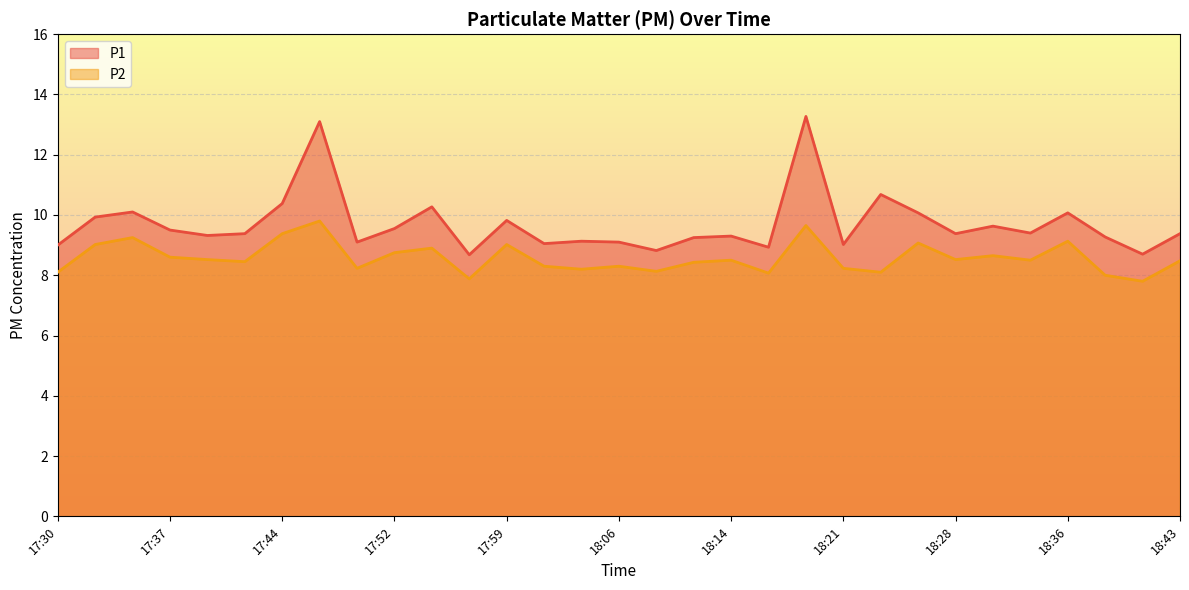

What position from the right is 18:23?

9